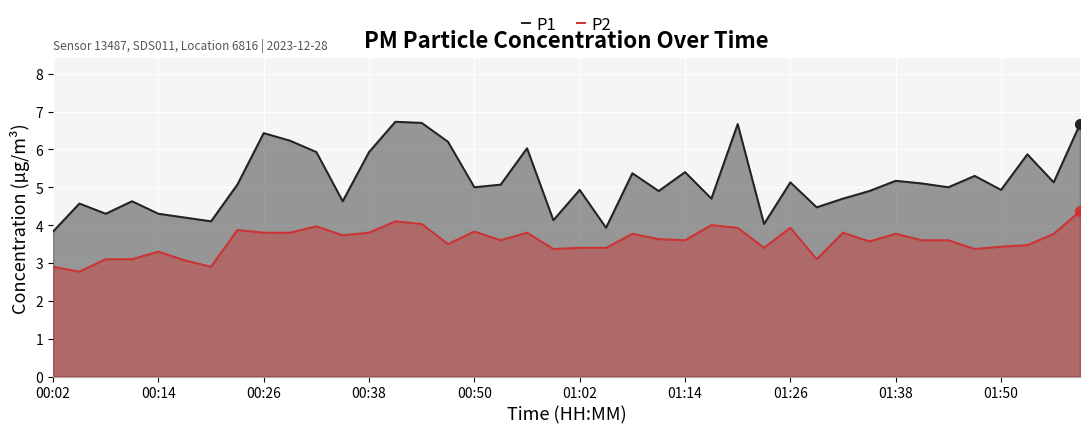

Which series reaches the minimum Y coordinate?

P2